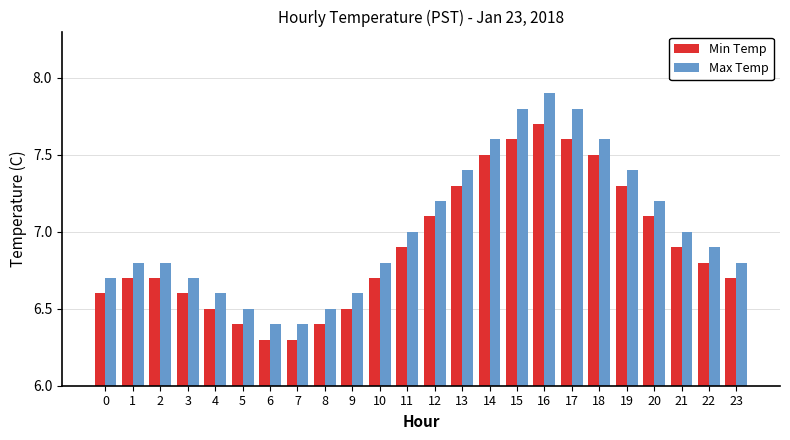

Reading left to right, list all the values displayed in this chart.

Min Temp: 6.6	6.7	6.7	6.6	6.5	6.4	6.3	6.3	6.4	6.5	6.7	6.9	7.1	7.3	7.5	7.6	7.7	7.6	7.5	7.3	7.1	6.9	6.8	6.7
Max Temp: 6.7	6.8	6.8	6.7	6.6	6.5	6.4	6.4	6.5	6.6	6.8	7.0	7.2	7.4	7.6	7.8	7.9	7.8	7.6	7.4	7.2	7.0	6.9	6.8